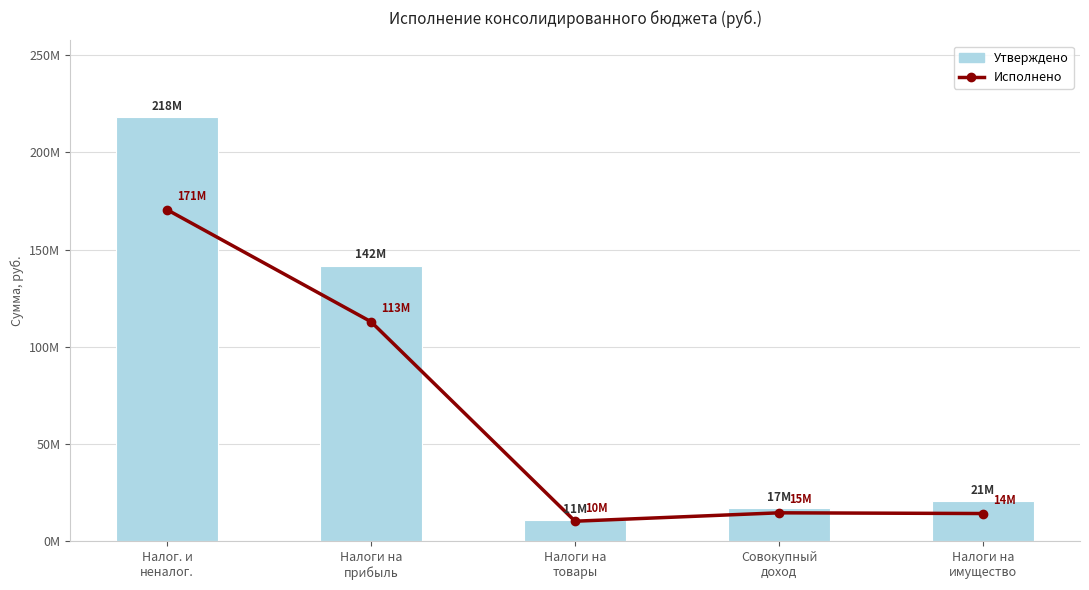

What is the value of the Исполнено bar at the 3rd from the left?

10403430.9